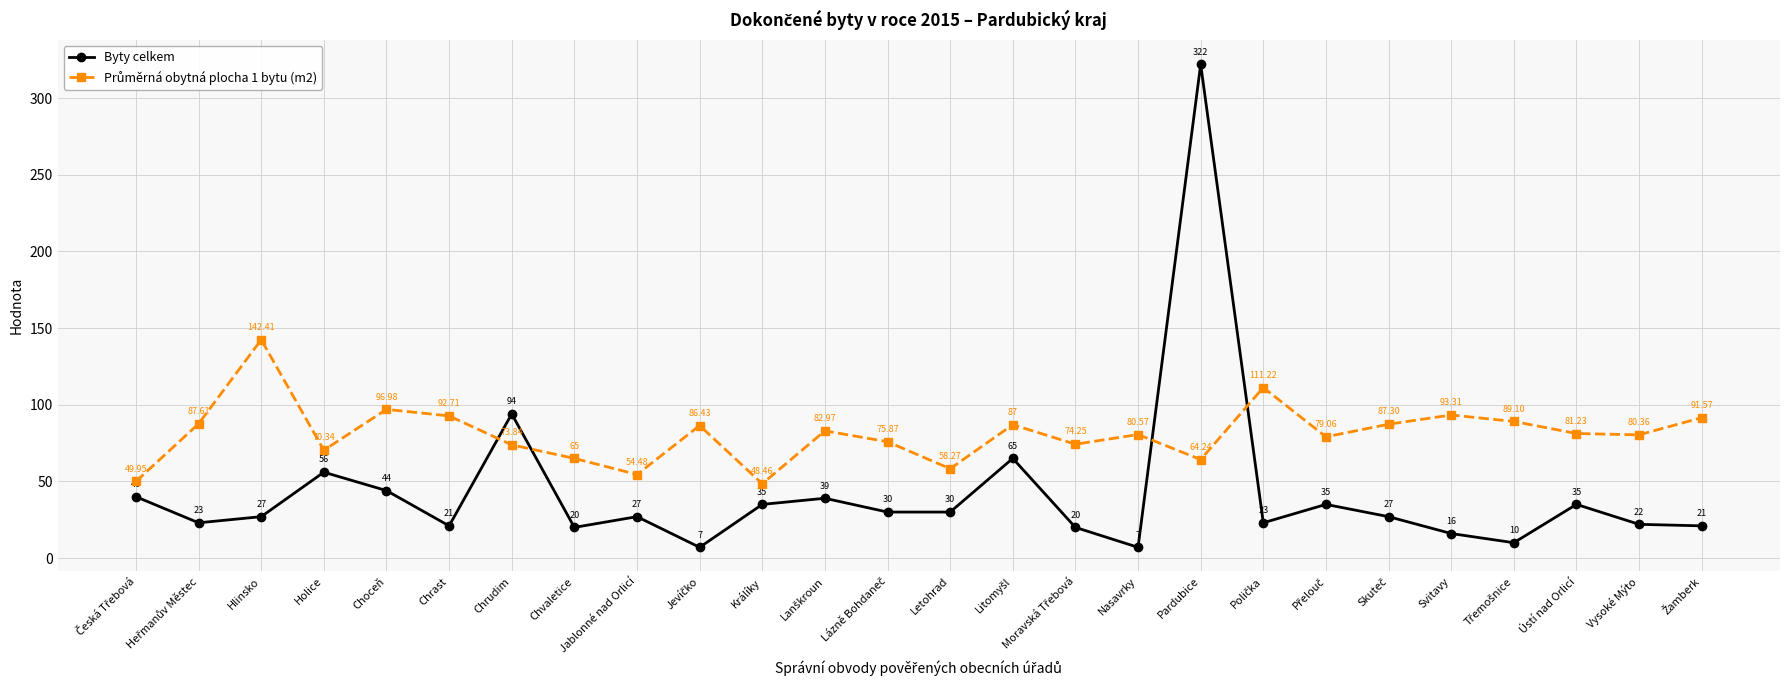

At which category is the sum across all series the highest?

Pardubice